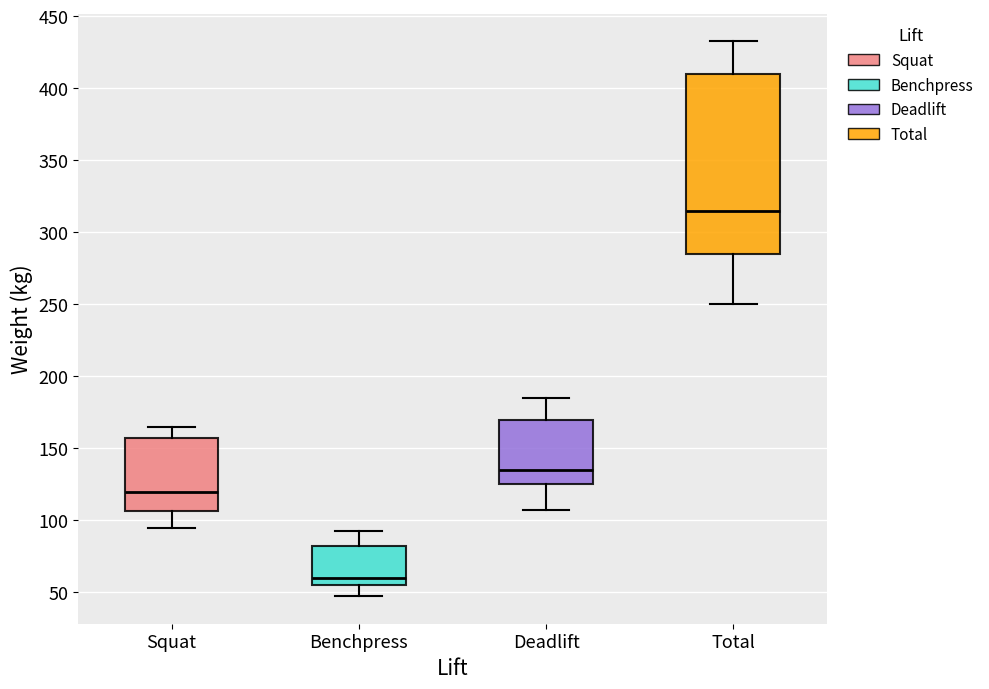

Which box is the tallest, from its lower edge to its upper edge?

Total